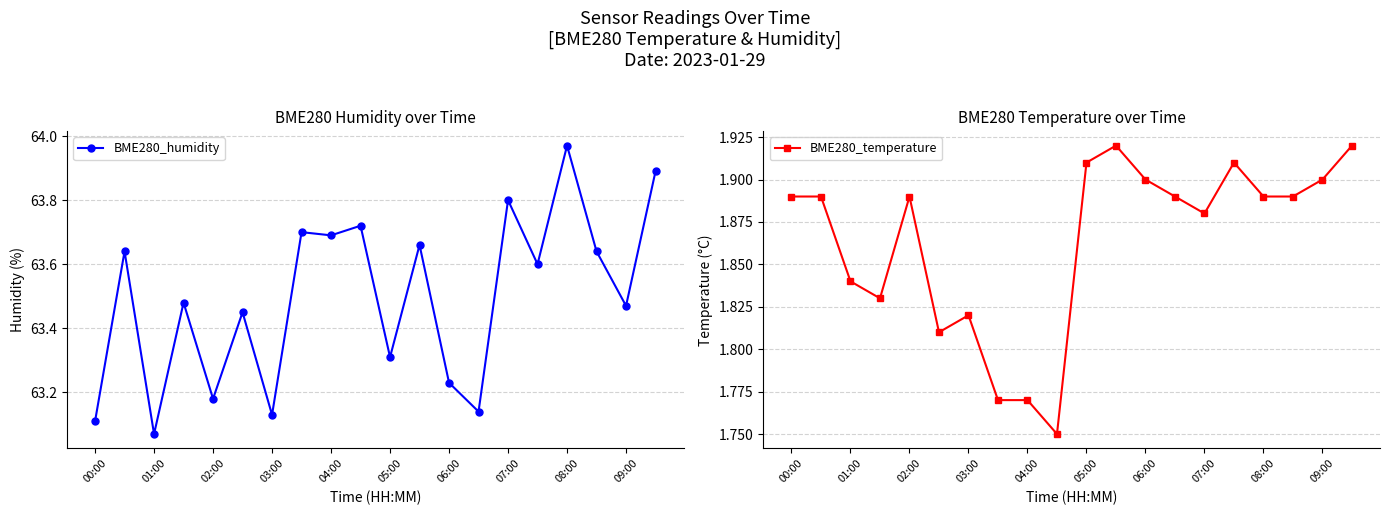

What is the smallest value displayed?

1.8